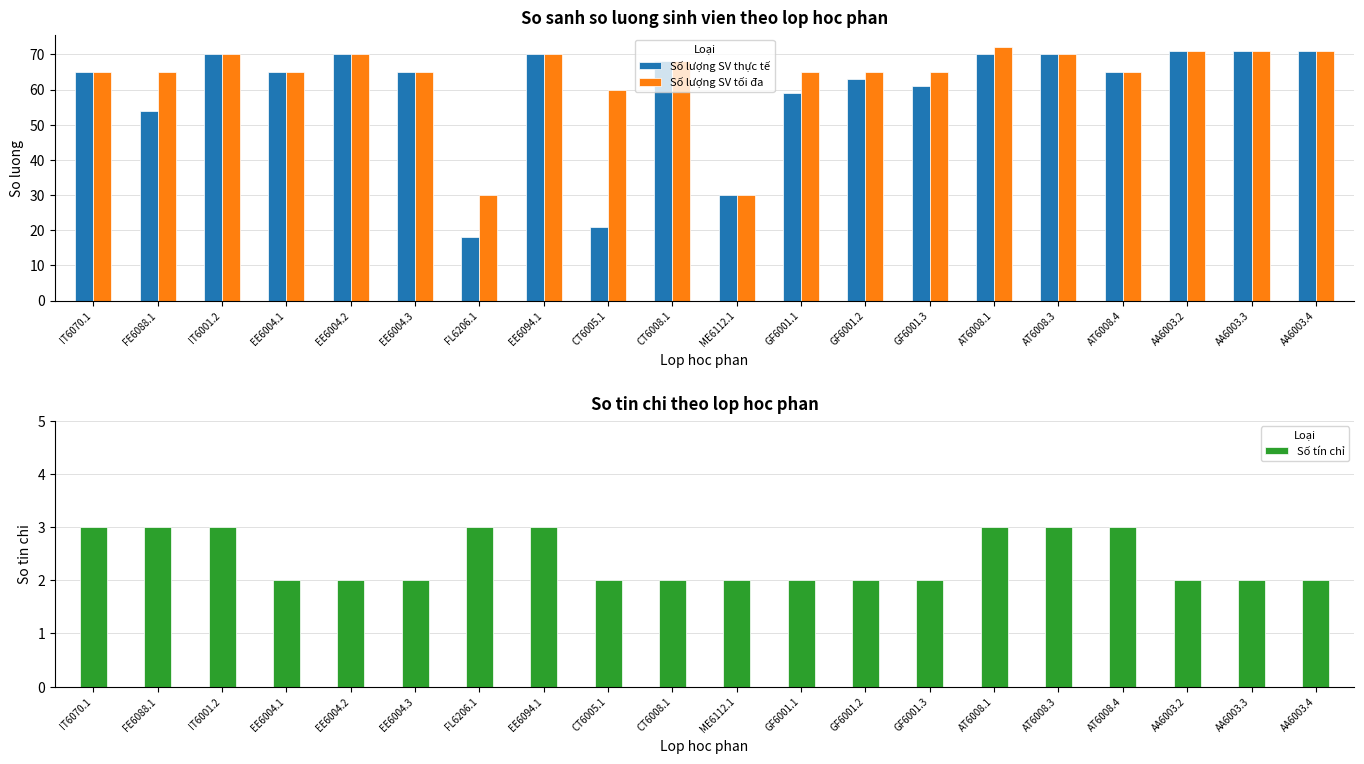

How many bars are there in total?

60